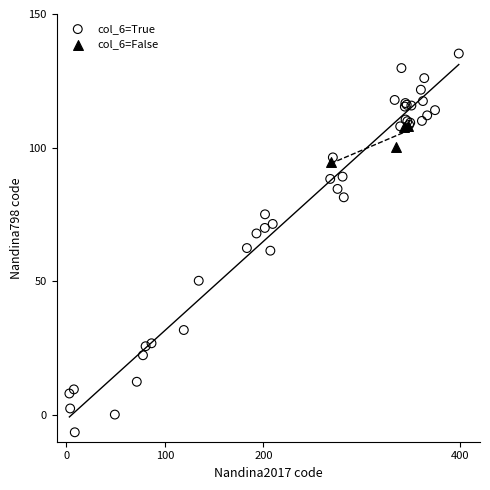

Which series contains the highest Y value?

col_6=True